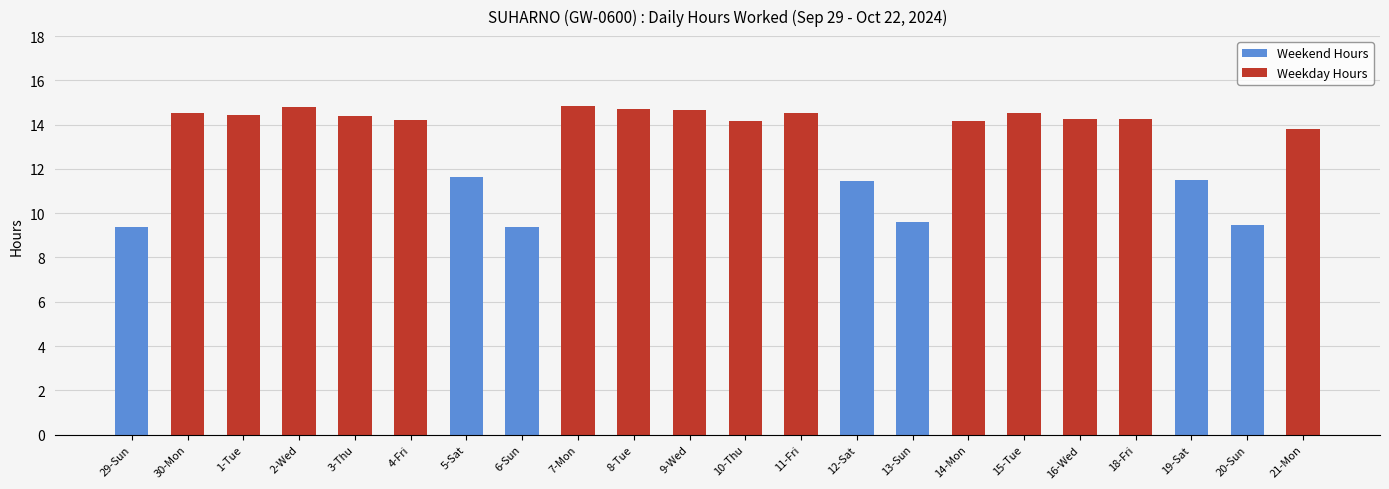

What position from the left is 11-Fri?

13